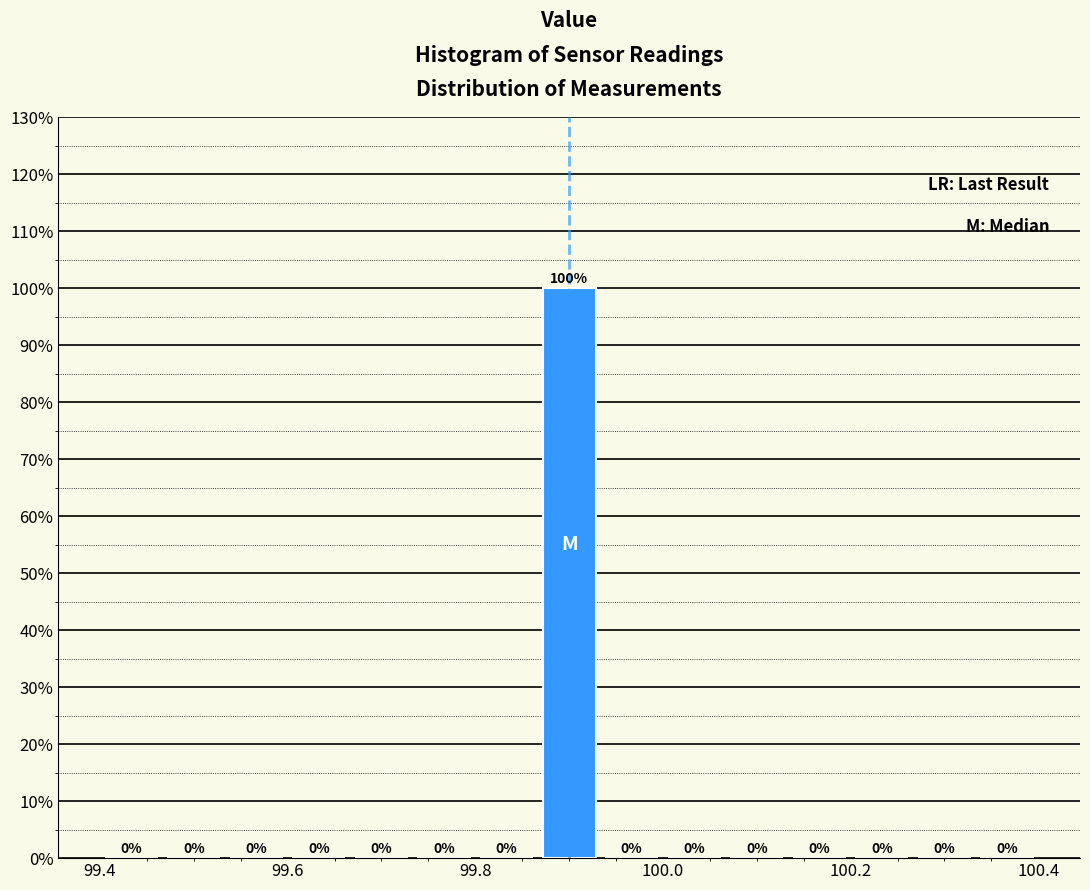

Read against the x-axis, roughly where is the centre of the tallest bar?

99.90